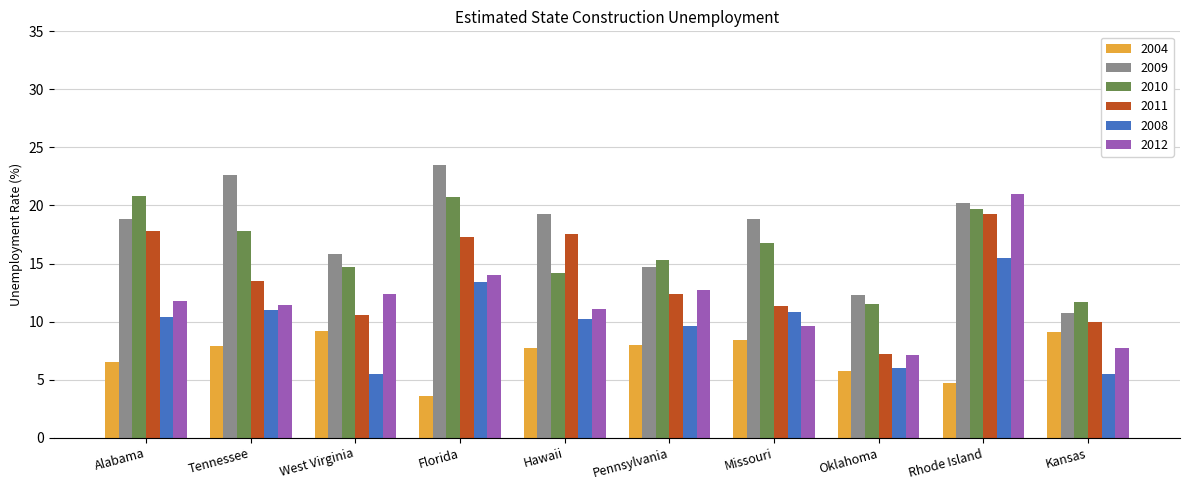

What is the total value across all series at West Virginia?

68.2